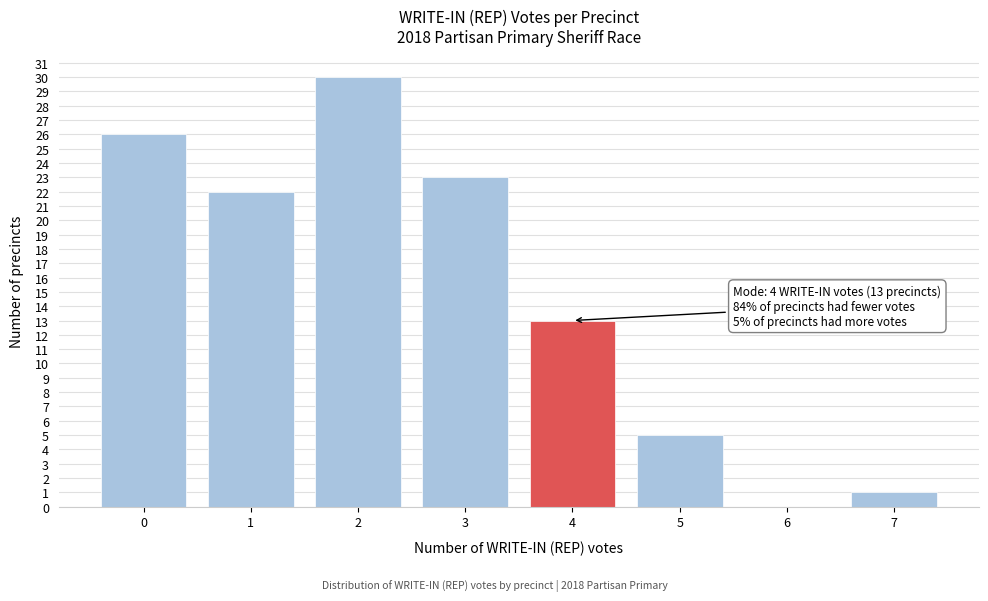

Which range on the x-axis has the tallest bar?

1.5 to 2.5